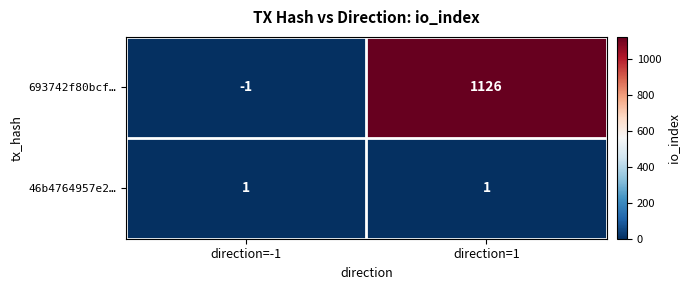

At which label does 693742f80bcf… reach its peak?

direction=1